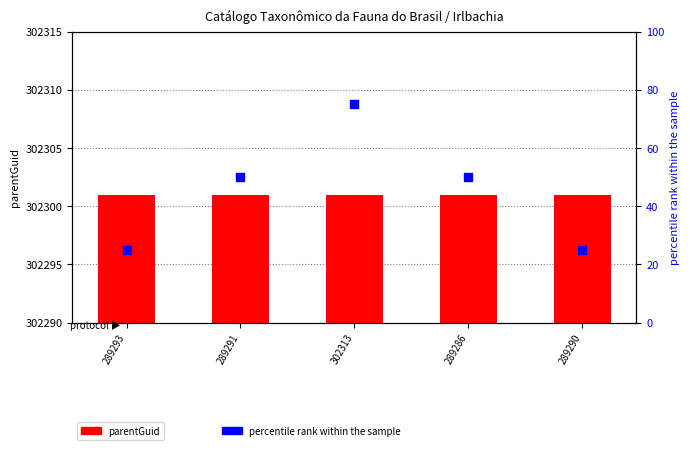

At which category is the sum across all series the highest?

302313